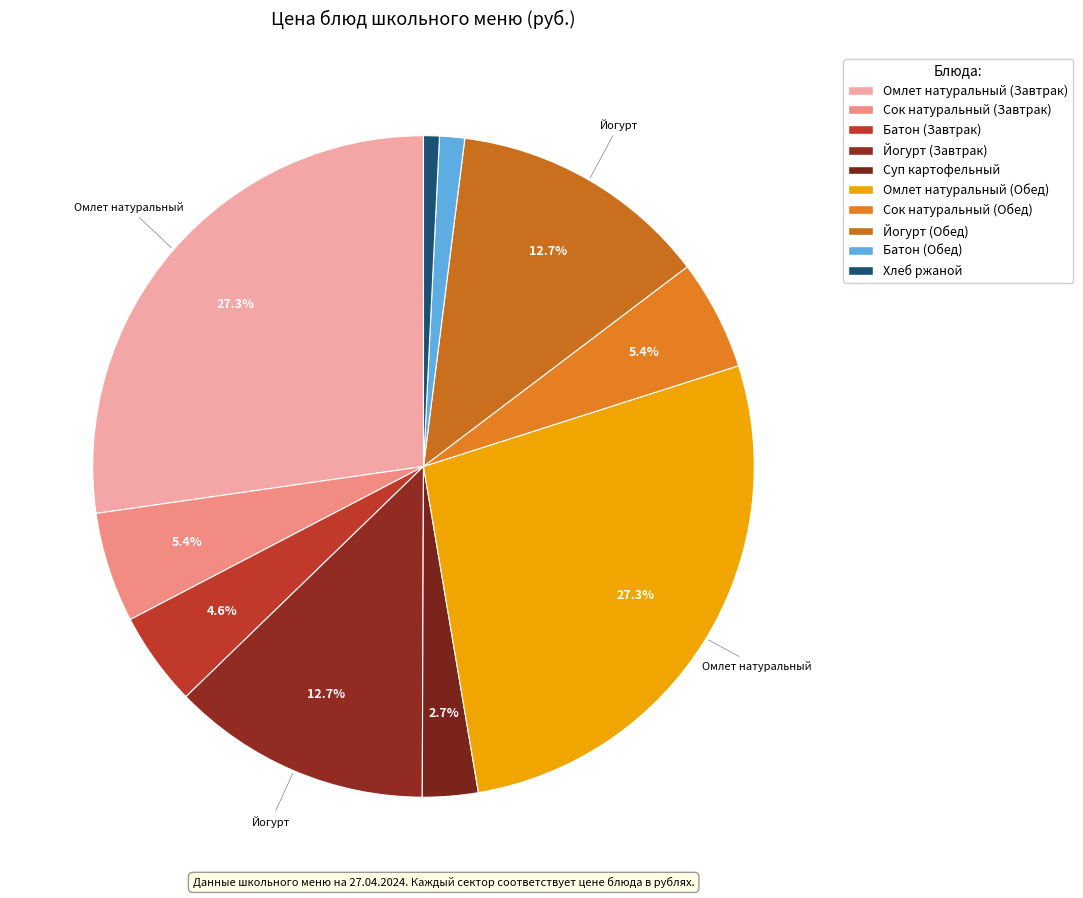

To the nearest percent, what is the average slice percentage?

10%